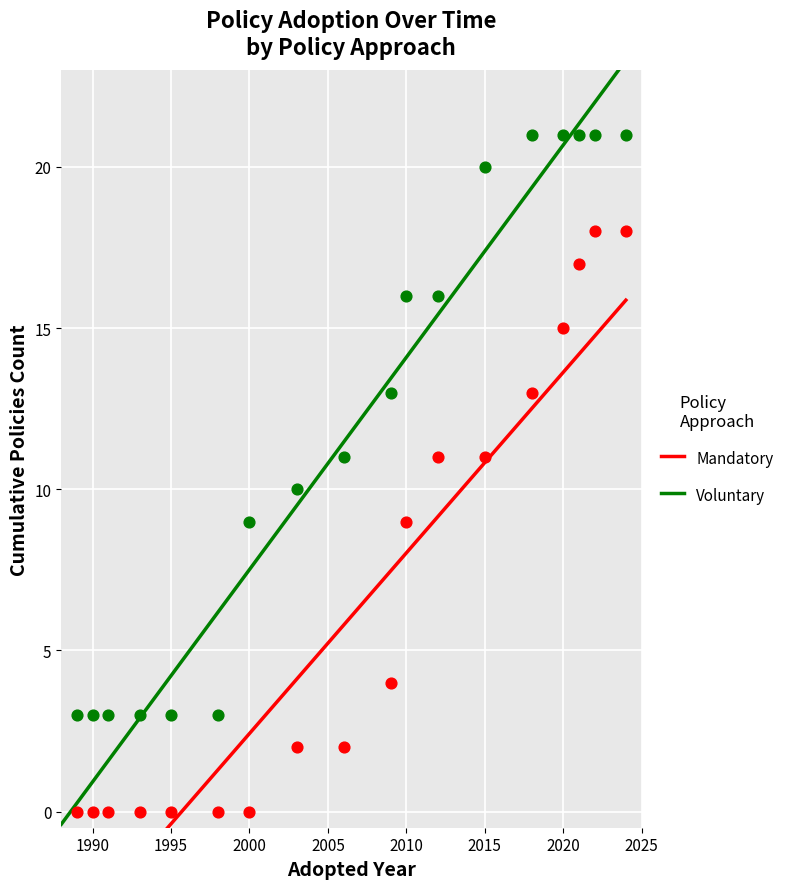

Which series has the largest Y range (max minus min)?

Voluntary